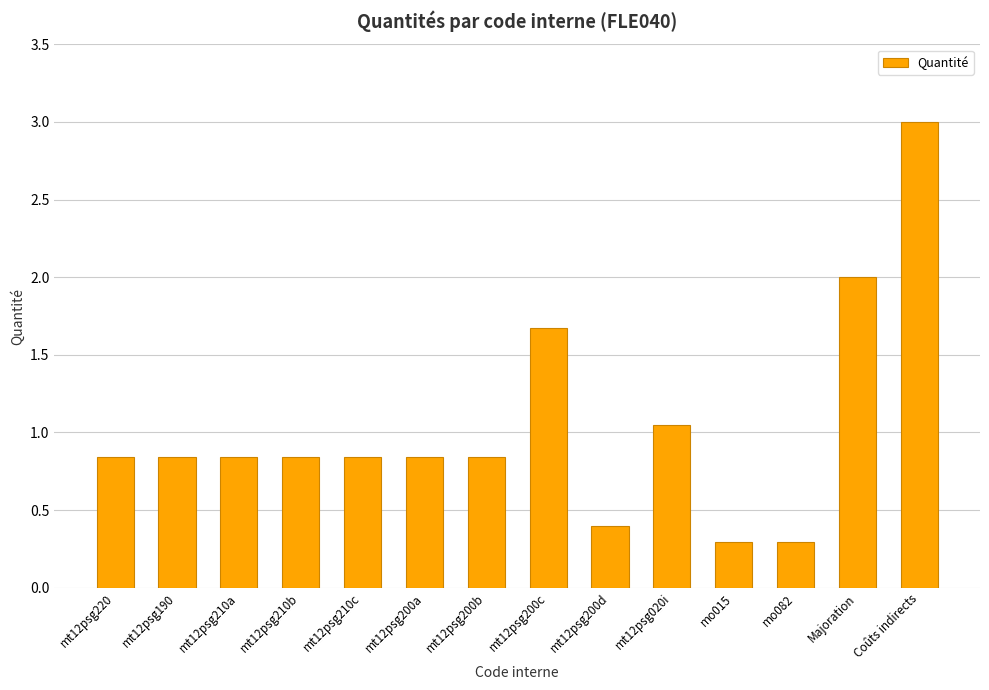

What is the greatest value displayed?

3.0